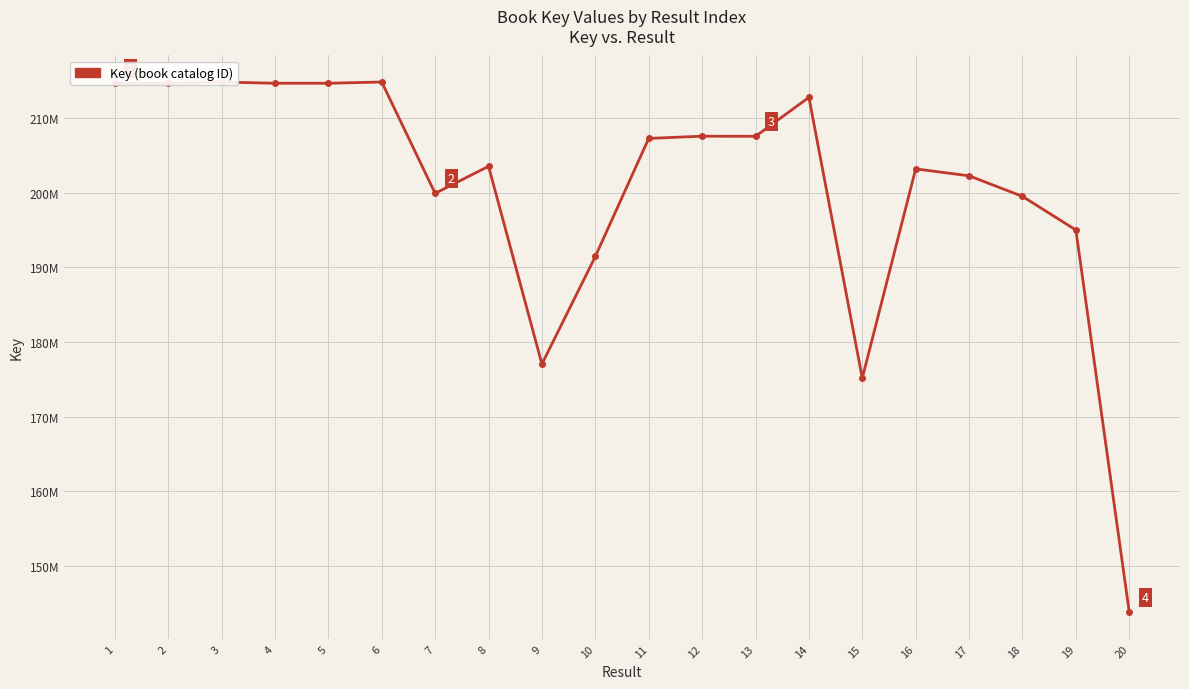

Is this an area chart (filled region under the line)?

No